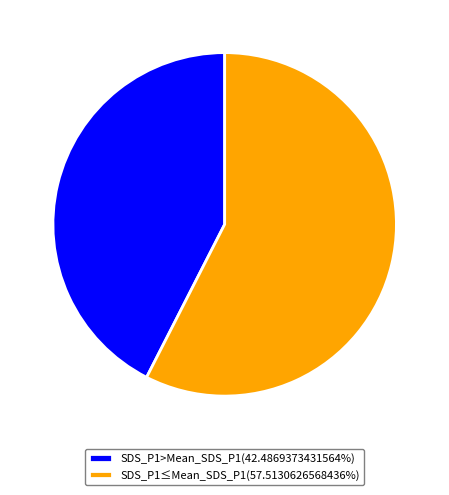

Combined, do SDS_P1≤Mean_SDS_P1(57.5130626568436%) and SDS_P1>Mean_SDS_P1(42.4869373431564%) account for over 50%?

Yes